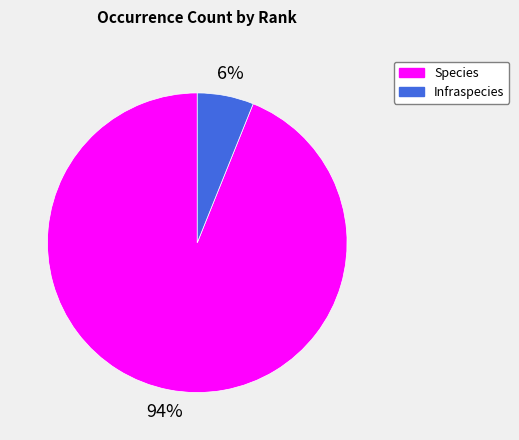

Between Infraspecies and Species, which is larger?

Species